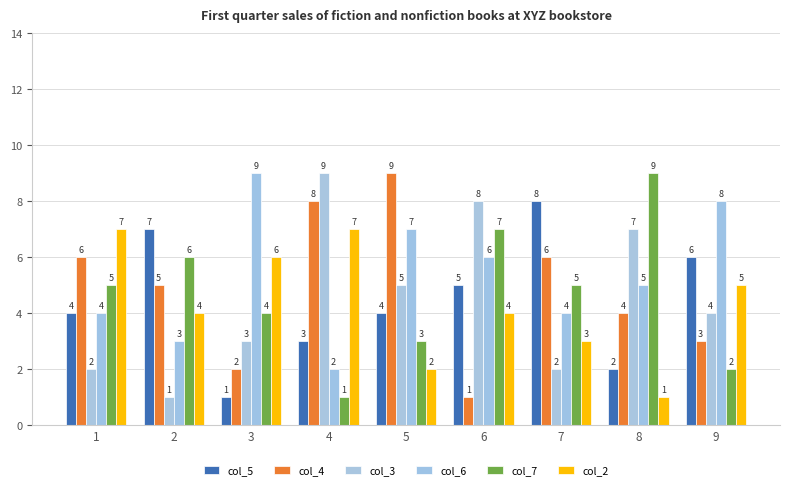

Which series has the widest spread of values?

col_4